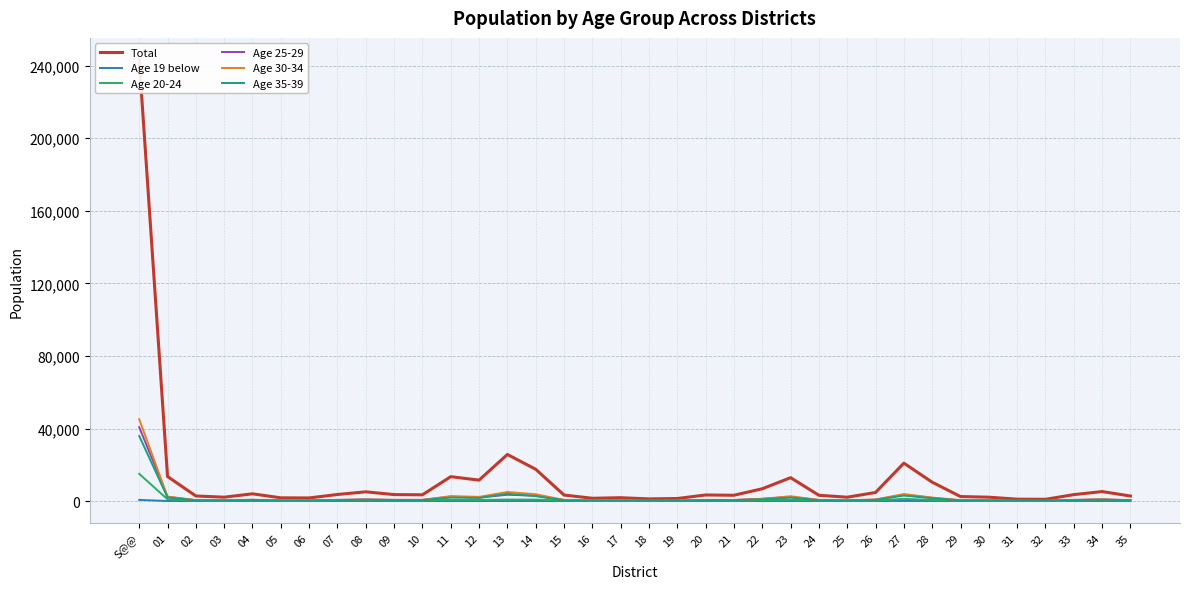

Reading left to right, transcribe all the data shown in this chart.

Total: 243183	13532	2806	2136	3993	1782	1720	3624	5099	3571	3450	13455	11545	25685	17537	3322	1541	1852	1189	1408	3355	3199	6780	12889	3189	2123	4732	20906	10404	2484	2134	1042	965	3543	5235	2787
Age 19 below: 632	34	9	4	14	10	4	11	13	11	6	29	18	33	32	7	3	5	2	0	11	11	13	40	9	6	12	58	38	6	6	1	1	20	14	11
Age 20-24: 15007	942	222	189	271	114	111	298	388	267	284	705	610	826	800	255	104	117	80	69	214	200	482	801	199	158	290	1194	616	136	154	72	73	313	415	225
Age 25-29: 40734	2386	466	390	685	297	296	644	895	642	667	2408	1926	3480	2975	593	285	360	175	259	543	558	1233	2339	573	373	774	3451	1727	377	382	215	176	646	922	524
Age 30-34: 45136	2417	478	355	741	307	333	616	898	662	610	2729	2297	5002	3751	631	277	369	224	299	647	602	1231	2645	606	429	873	3857	1930	490	352	182	158	612	956	441
Age 35-39: 35879	1957	421	312	603	267	247	509	721	523	494	1918	1736	4031	2694	415	207	266	158	202	510	504	971	1906	470	299	658	3016	1552	380	321	144	140	503	748	388